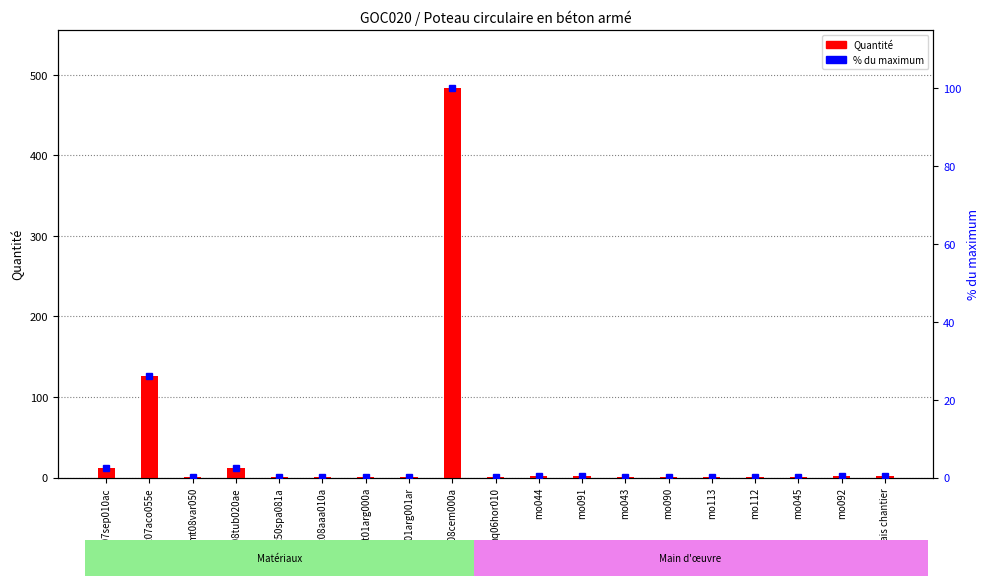

What is the sum of all Quantité values?

647.4